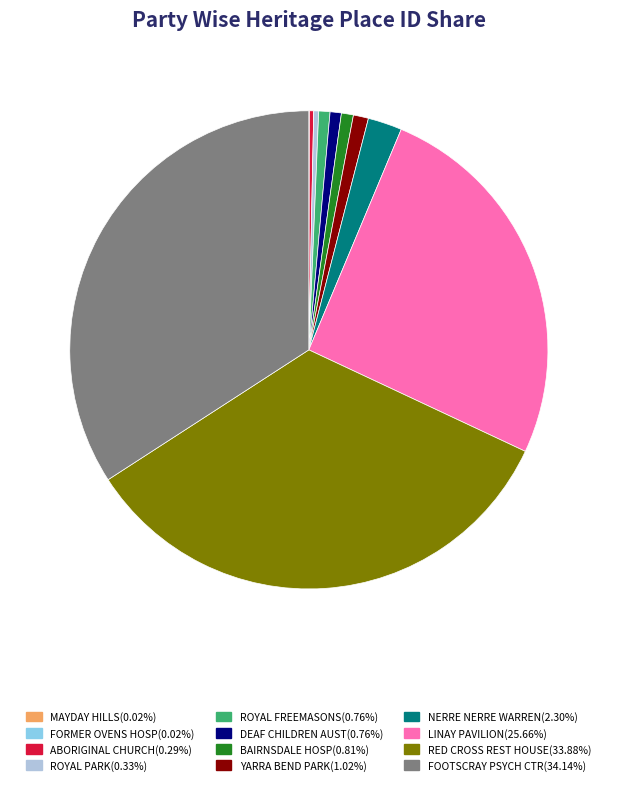

Is there a majority slice in this chart?

No